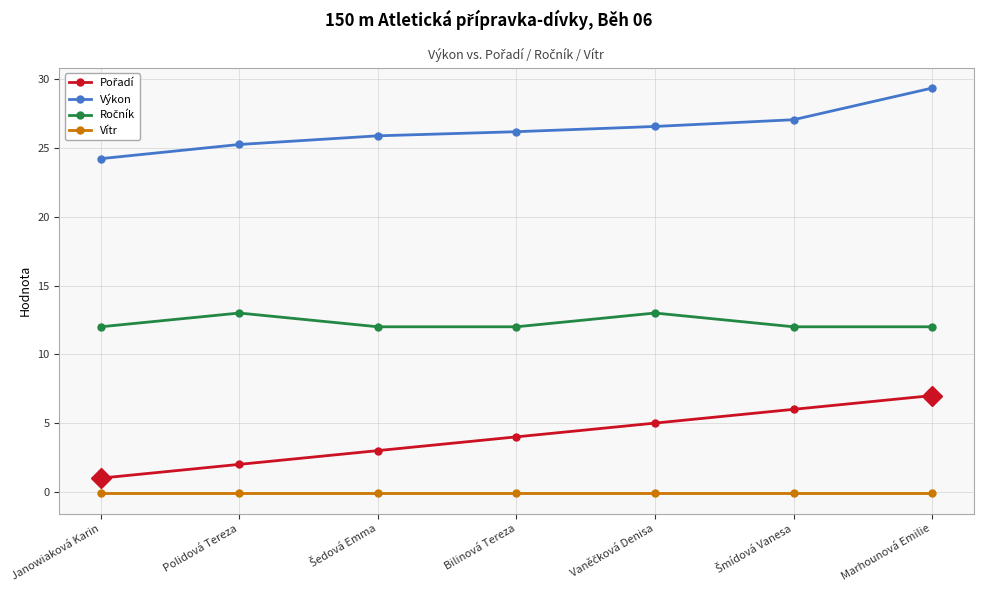

What is the label of the 1st point from the right?

Marhounová Emilie